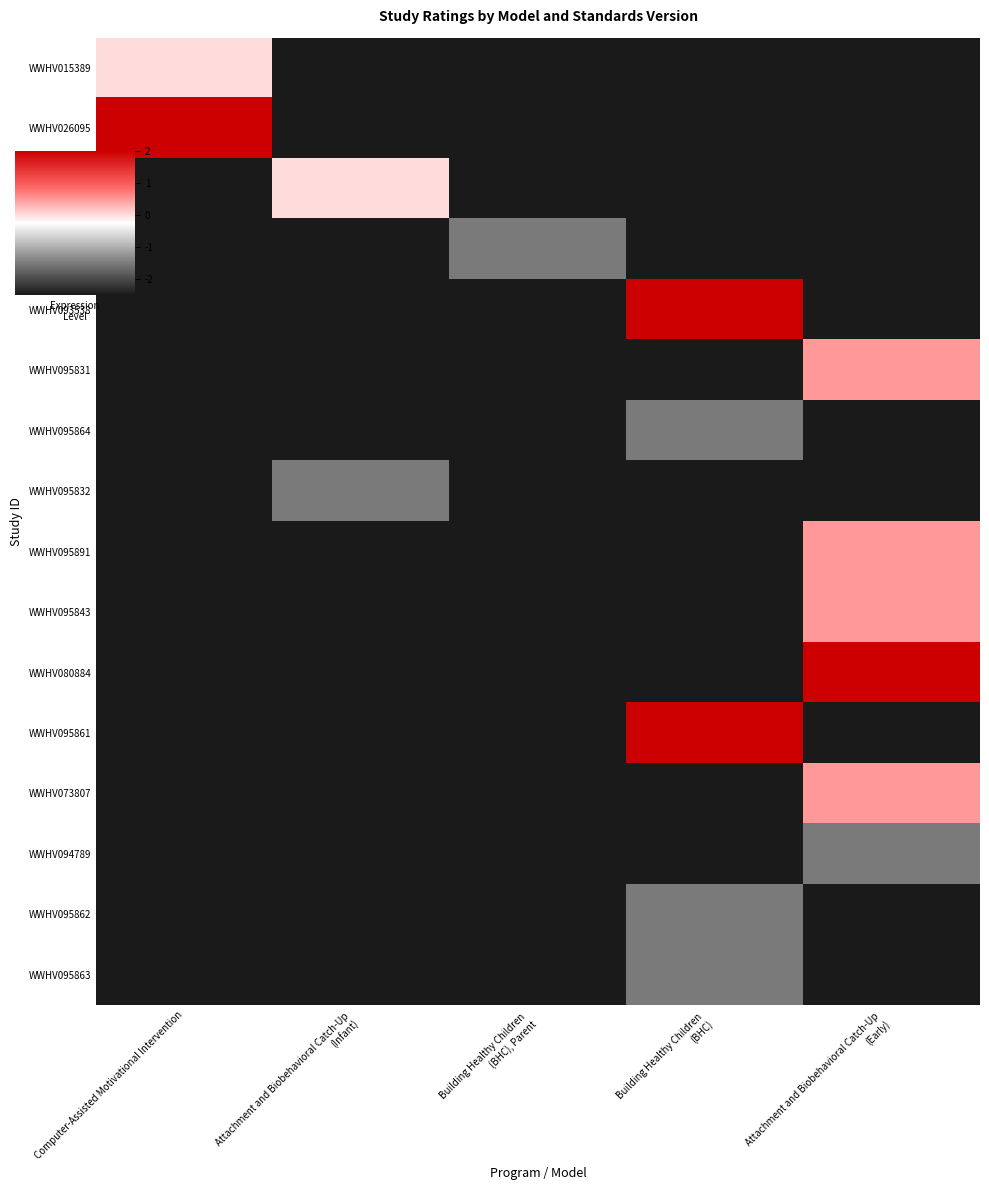

Between Computer-Assisted Motivational Intervention and Building Healthy Children (BHC), Parent, which series saw the biggest shift?

WWHV026095